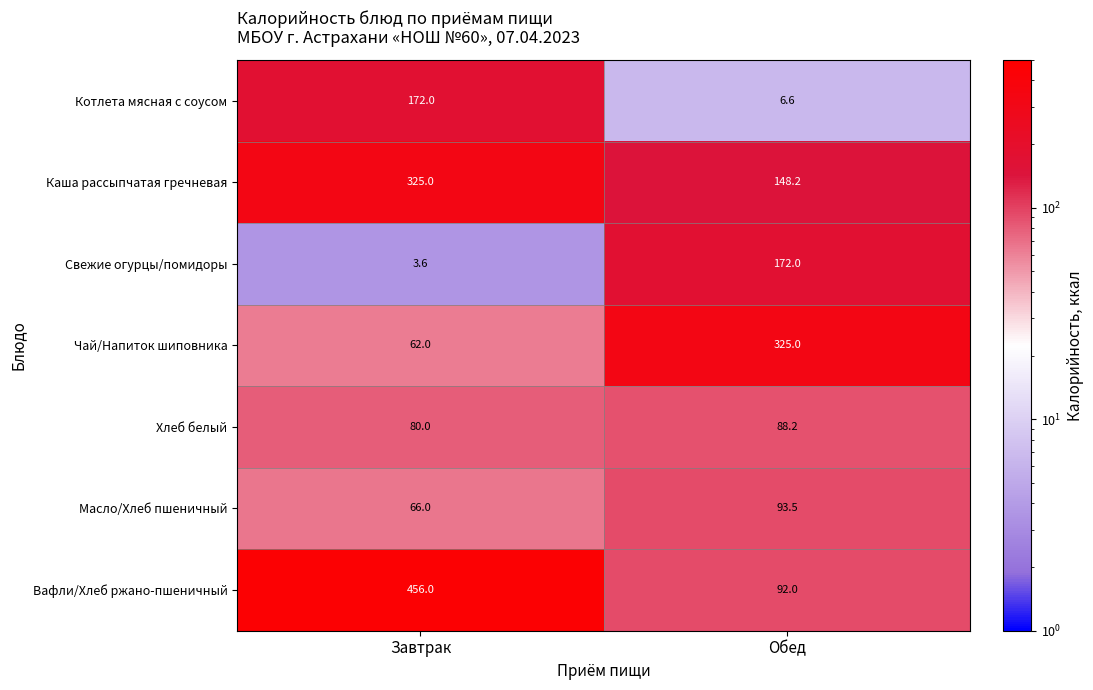

Reading right to left, what are all the values shown in this chart?

Котлета мясная с соусом: 6.6	172.0
Каша рассыпчатая гречневая: 148.2	325.0
Свежие огурцы/помидоры: 172.0	3.6
Чай/Напиток шиповника: 325.0	62.0
Хлеб белый: 88.2	80.0
Масло/Хлеб пшеничный: 93.5	66.0
Вафли/Хлеб ржано-пшеничный: 92.0	456.0